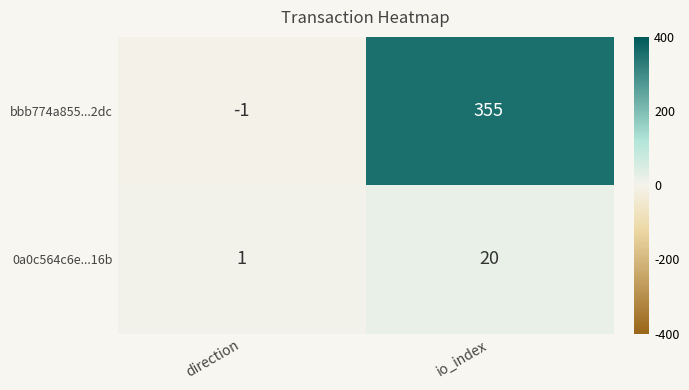

Rank the series at direction from highest to lowest value.

0a0c564c6e...16b, bbb774a855...2dc